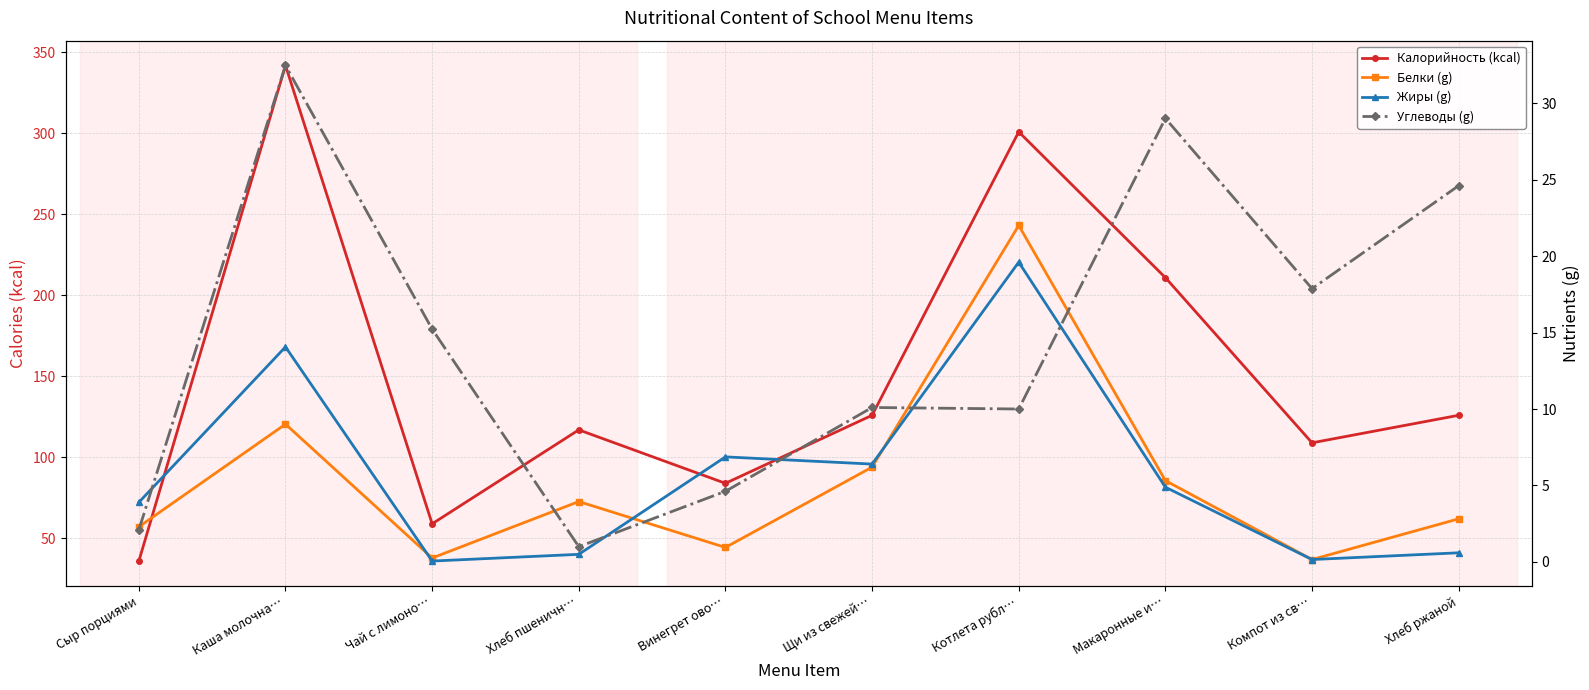

What is the label of the 10th point from the left?

Хлеб ржаной